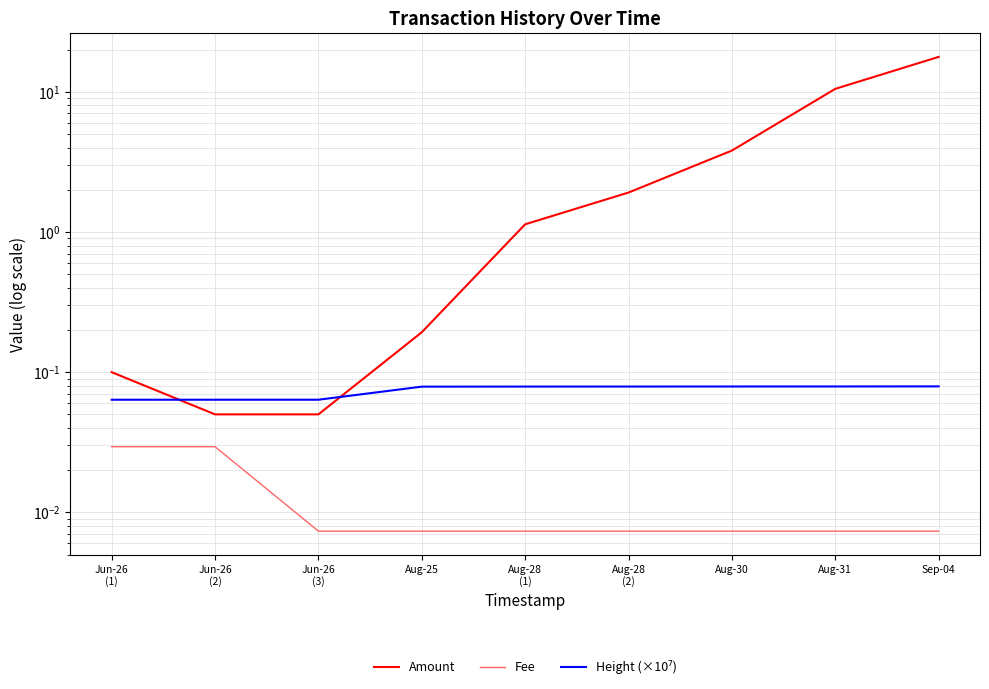

List the labels in order of Height (×10⁷) value, smallest first.

Jun-26
(1), Jun-26
(2), Jun-26
(3), Aug-25, Aug-28
(1), Aug-28
(2), Aug-30, Aug-31, Sep-04